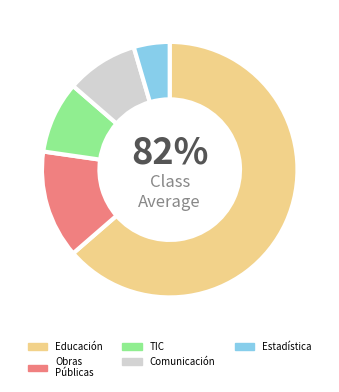

Count the number of slices in the pie.

5